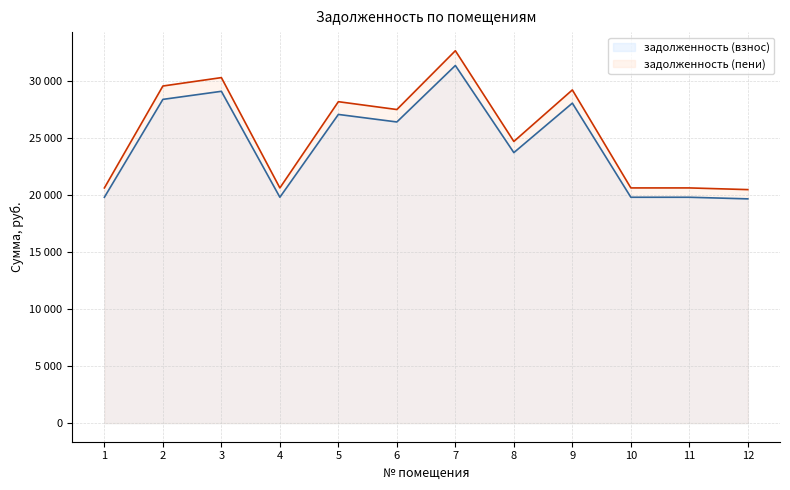

What is the difference between the second highest and second lowest values in the задолженность (пени) series?

9686.1